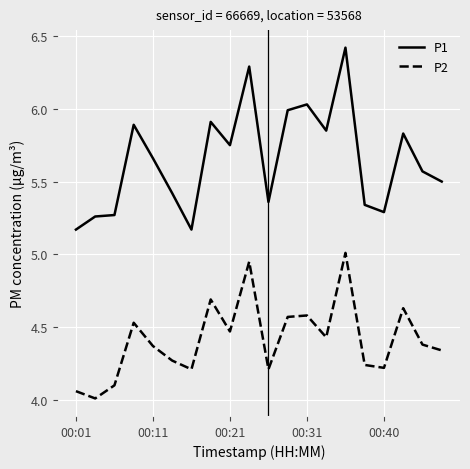

Which series has the widest spread of values?

P1